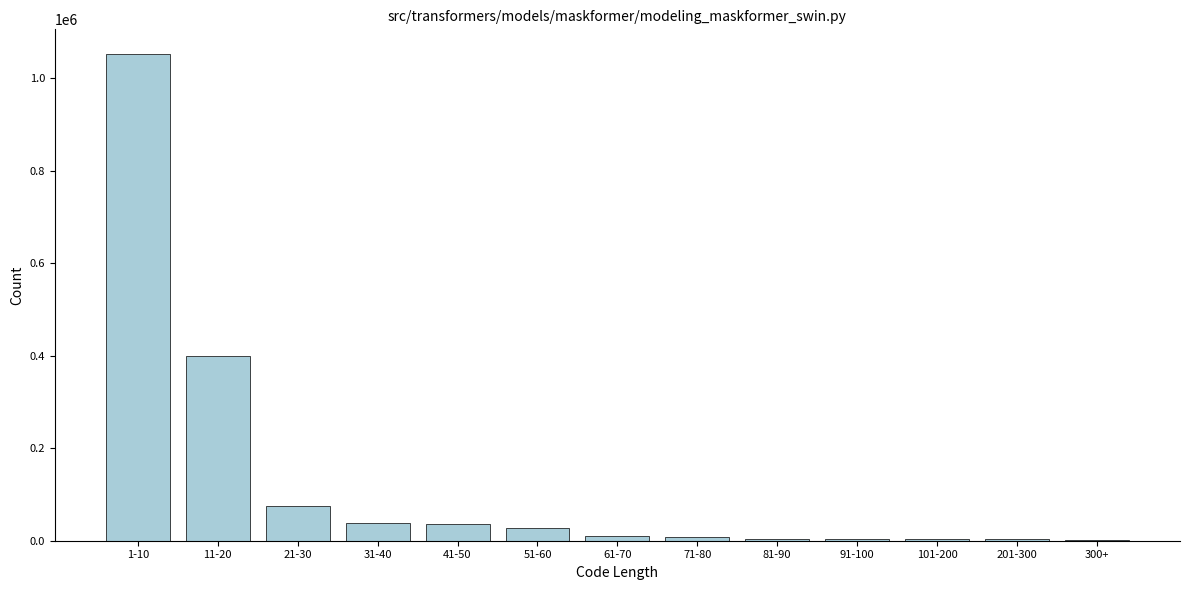

Approximately how many times larger is the value at 41-50 compared to 21-30?

0.5